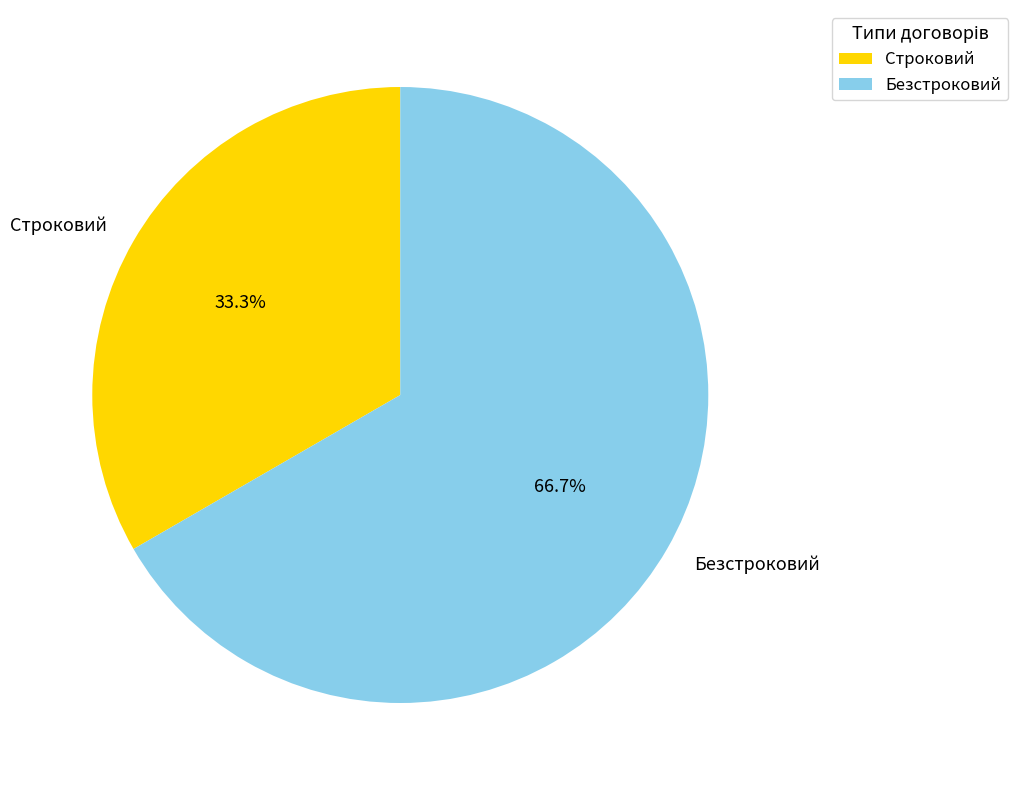

Combined, do Безстроковий and Строковий account for over 50%?

Yes